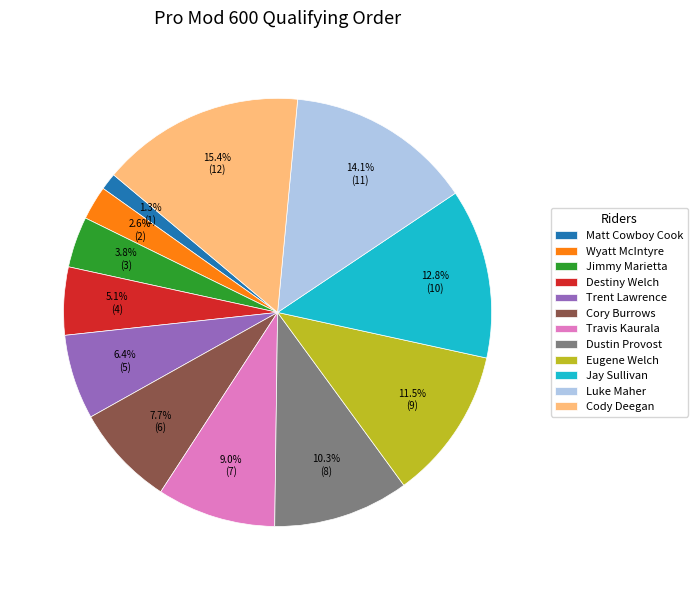

Rank the categories by value from lowest to highest.

Matt Cowboy Cook, Wyatt McIntyre, Jimmy Marietta, Destiny Welch, Trent Lawrence, Cory Burrows, Travis Kaurala, Dustin Provost, Eugene Welch, Jay Sullivan, Luke Maher, Cody Deegan